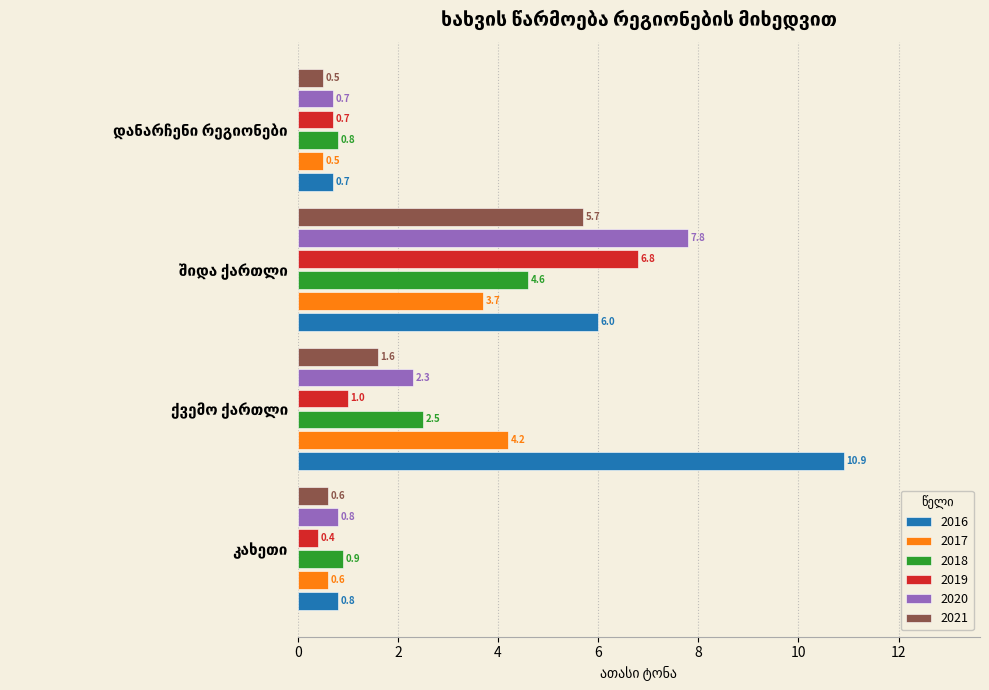

How many values in the 2016 series are below 6?

2